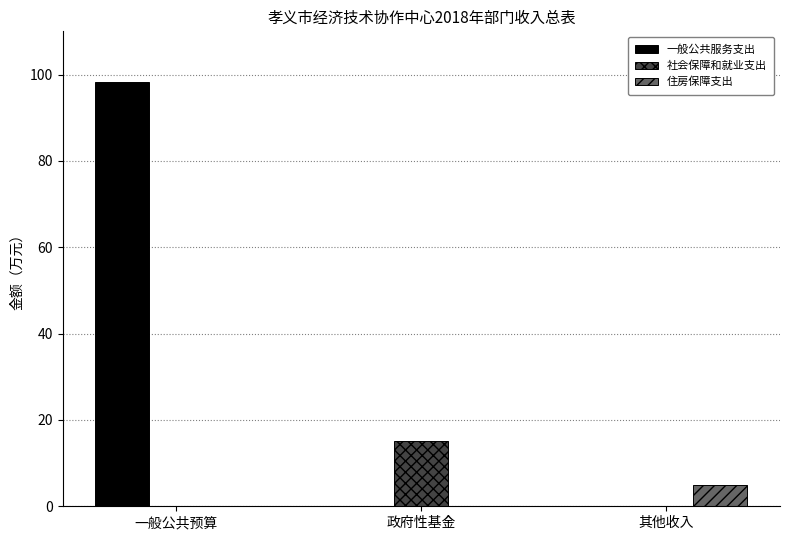

Which series has the largest total across all categories?

一般公共服务支出